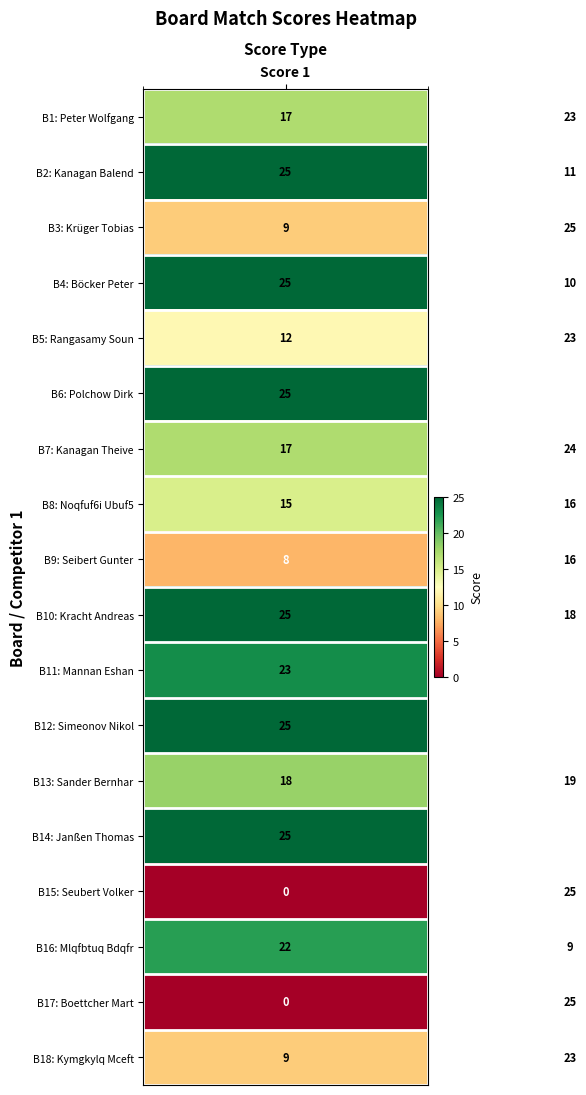

What is the difference between the maximum and minimum values in the B18: Kymgkylq Mceft series?

14